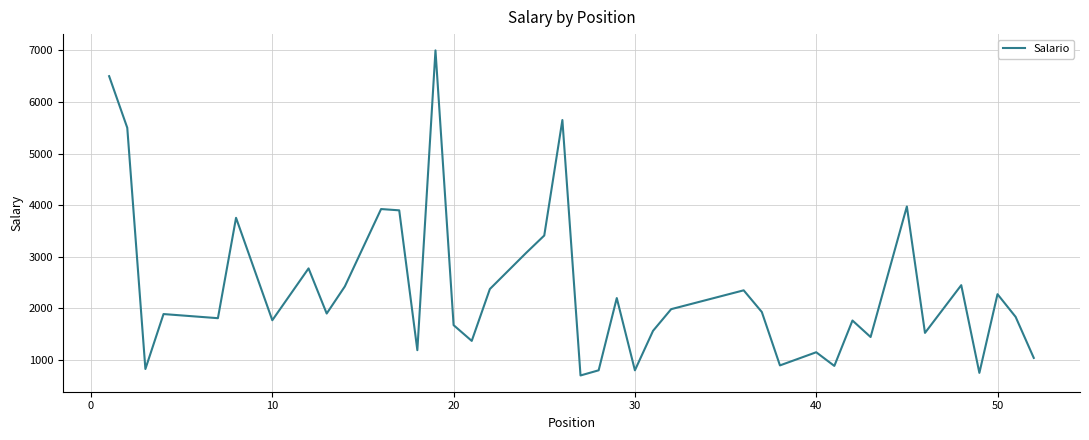

How many categories are shown in the chart?

40